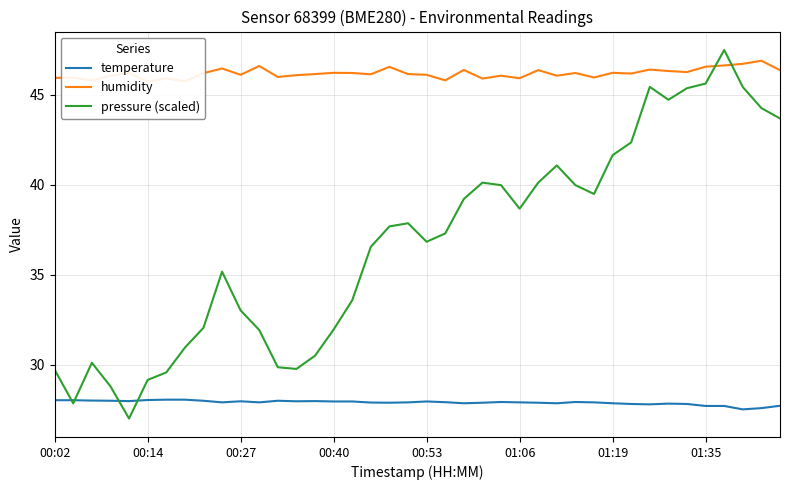

True or false: temperature has more than 1 points higher than both neighbors.

True